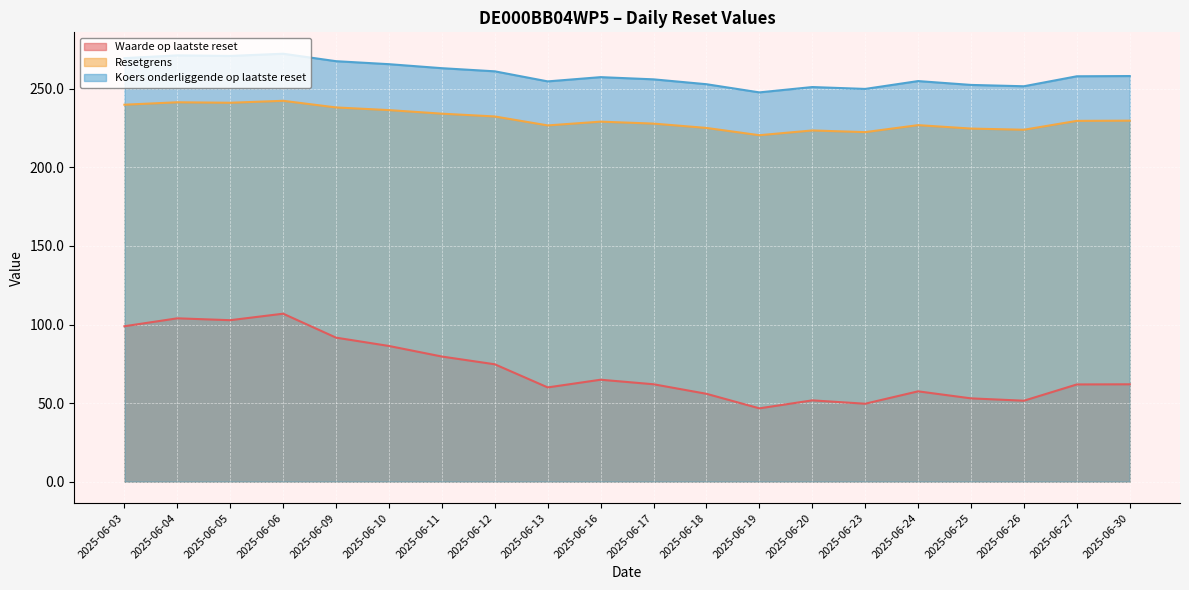

How many interior local peaks does the Koers onderliggende op laatste reset series have?

5